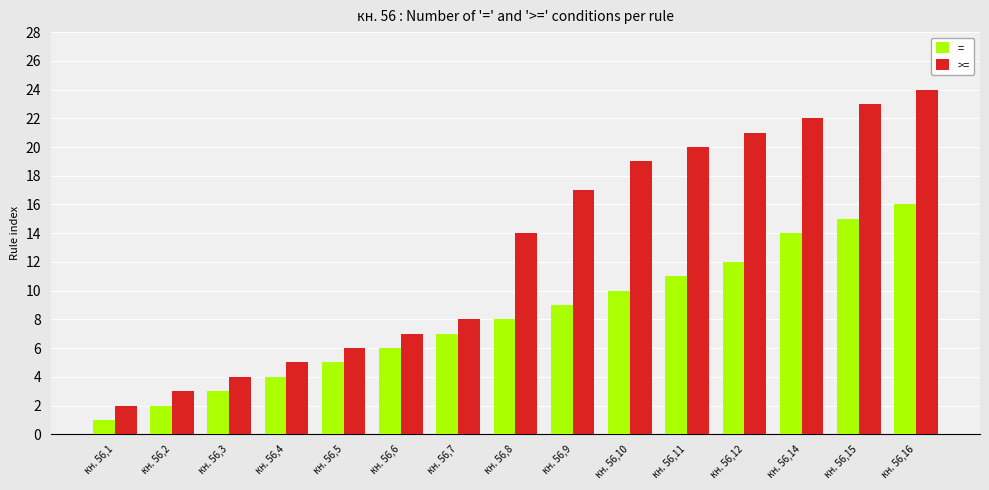

Reading left to right, what are all the values shown in this chart?

=: кн. 56,1=1	кн. 56,2=2	кн. 56,3=3	кн. 56,4=4	кн. 56,5=5	кн. 56,6=6	кн. 56,7=7	кн. 56,8=8	кн. 56,9=9	кн. 56,10=10	кн. 56,11=11	кн. 56,12=12	кн. 56,14=14	кн. 56,15=15	кн. 56,16=16
>=: кн. 56,1=2	кн. 56,2=3	кн. 56,3=4	кн. 56,4=5	кн. 56,5=6	кн. 56,6=7	кн. 56,7=8	кн. 56,8=14	кн. 56,9=17	кн. 56,10=19	кн. 56,11=20	кн. 56,12=21	кн. 56,14=22	кн. 56,15=23	кн. 56,16=24